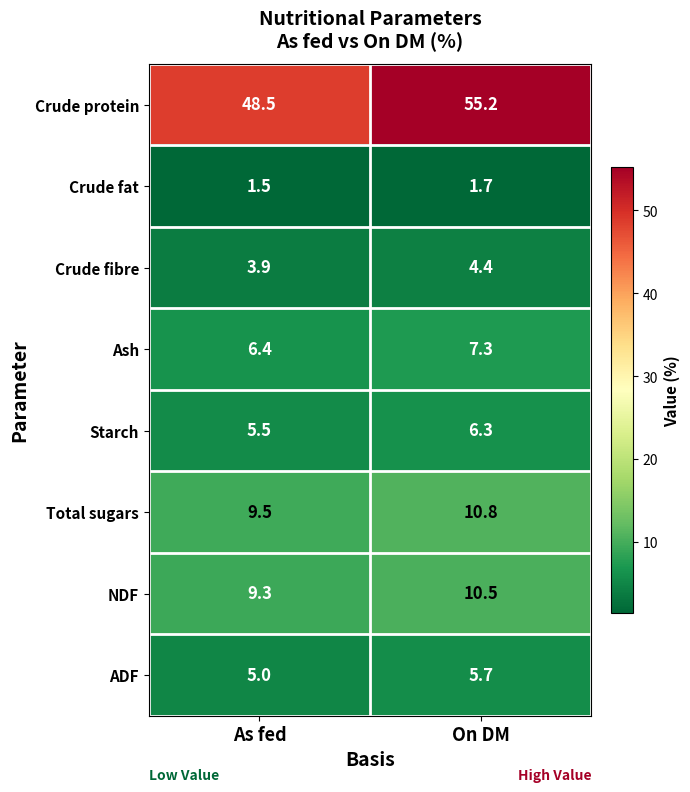

How many categories are shown in the chart?

2